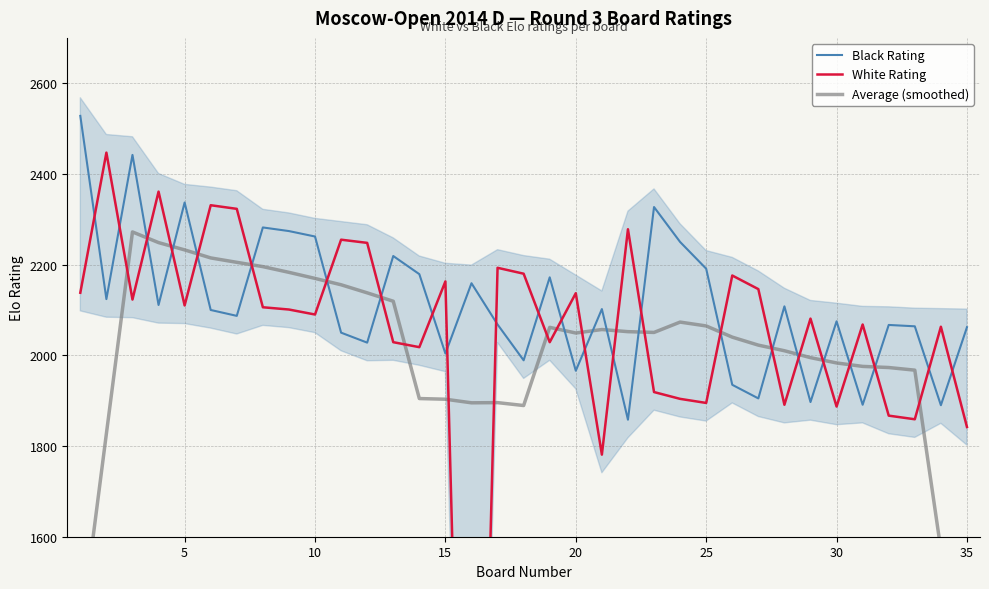

What is the minimum value for Black Rating?

1858